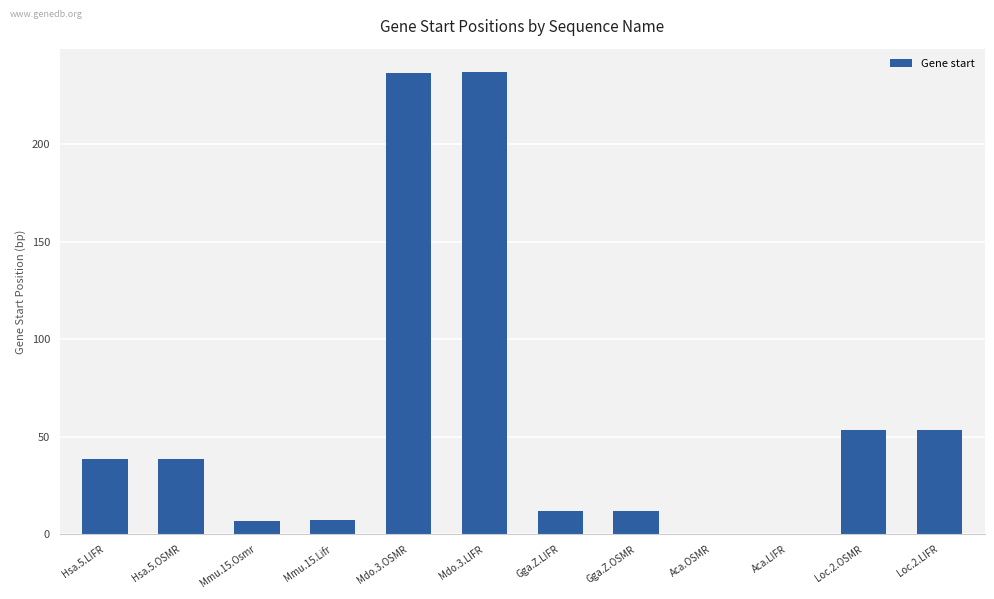

Are the bars horizontal?

No